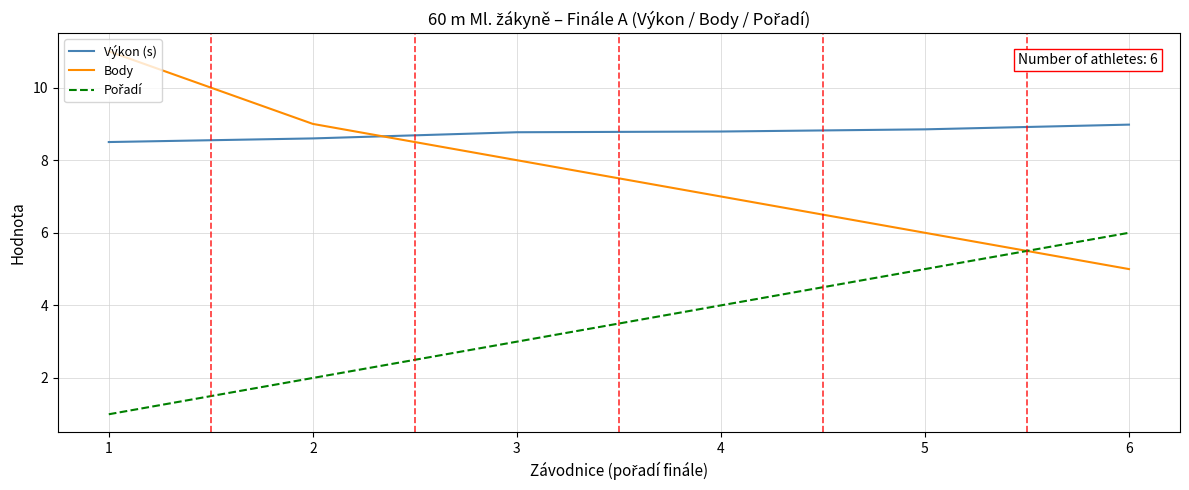

What is the highest value of the Body series?

11.0